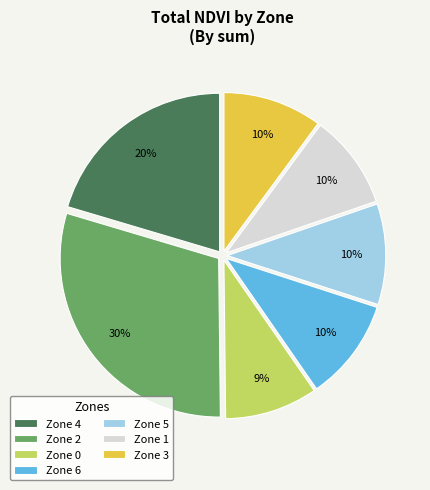

To the nearest percent, what is the average slice percentage?

14%